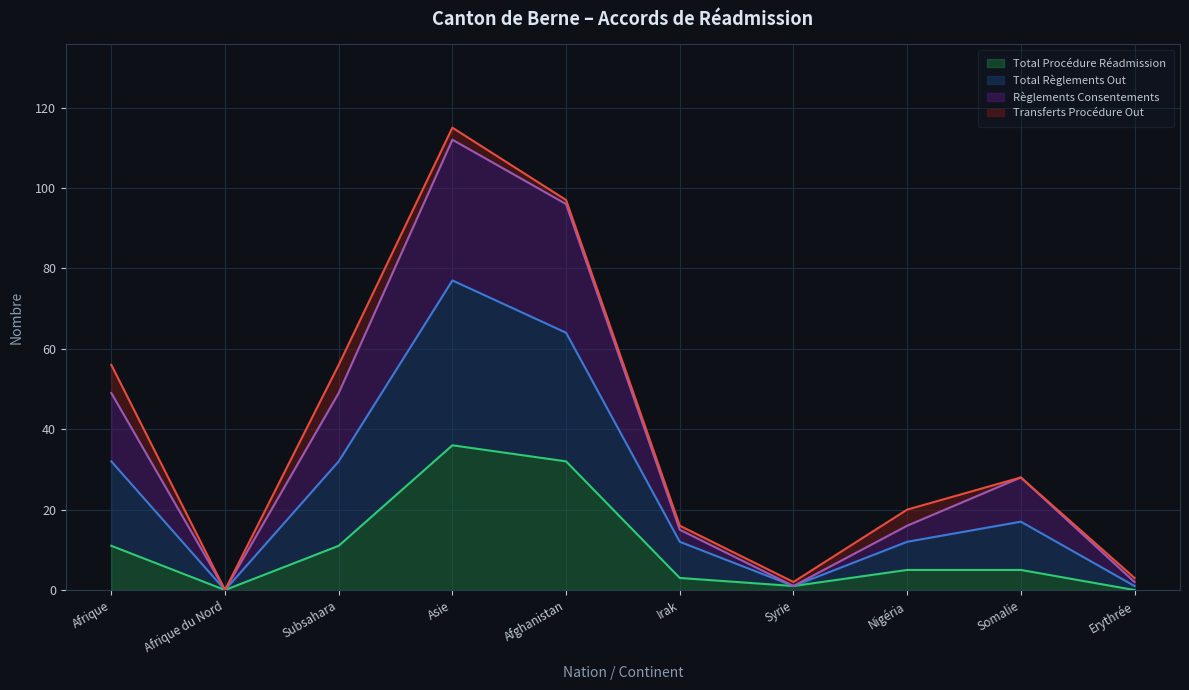

List the labels in order of Règlements Consentements value, smallest first.

Afrique du Nord, Syrie, Erythrée, Irak, Nigéria, Somalie, Afrique, Subsahara, Afghanistan, Asie